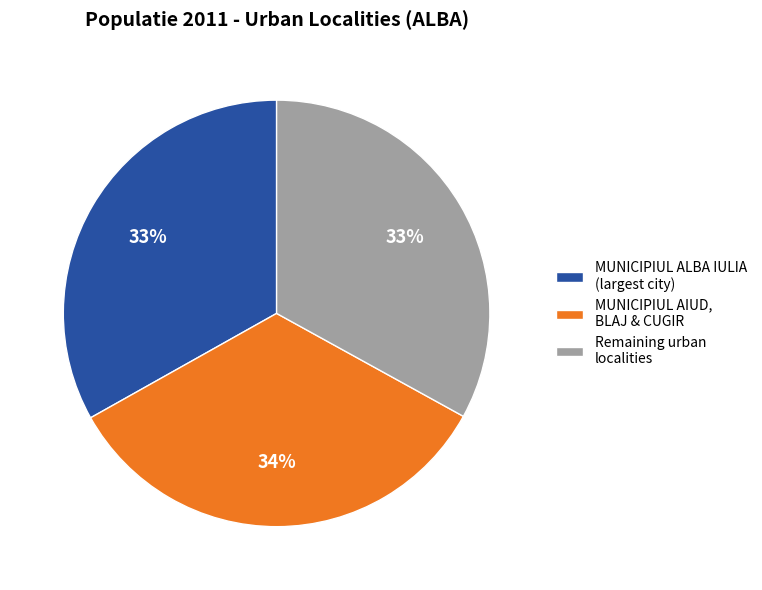

What percentage is the MUNICIPIUL AIUD, BLAJ & CUGIR slice, to the nearest percent?

34%